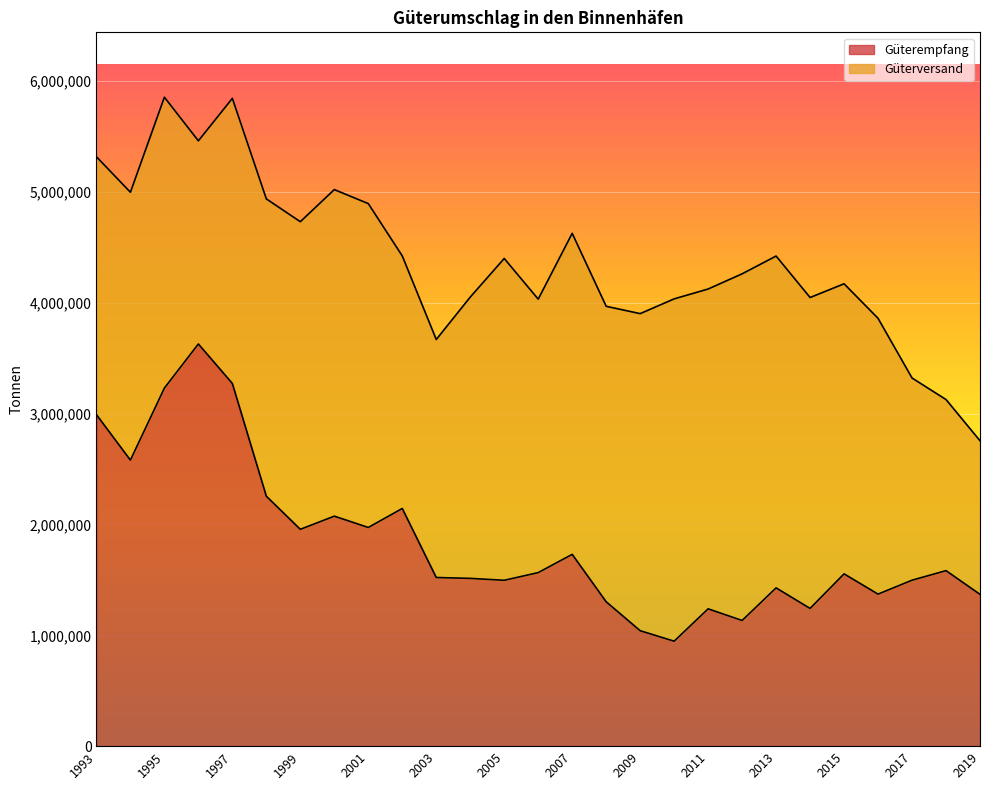

What is the sum of the values at 2006 and 1996?

5194292